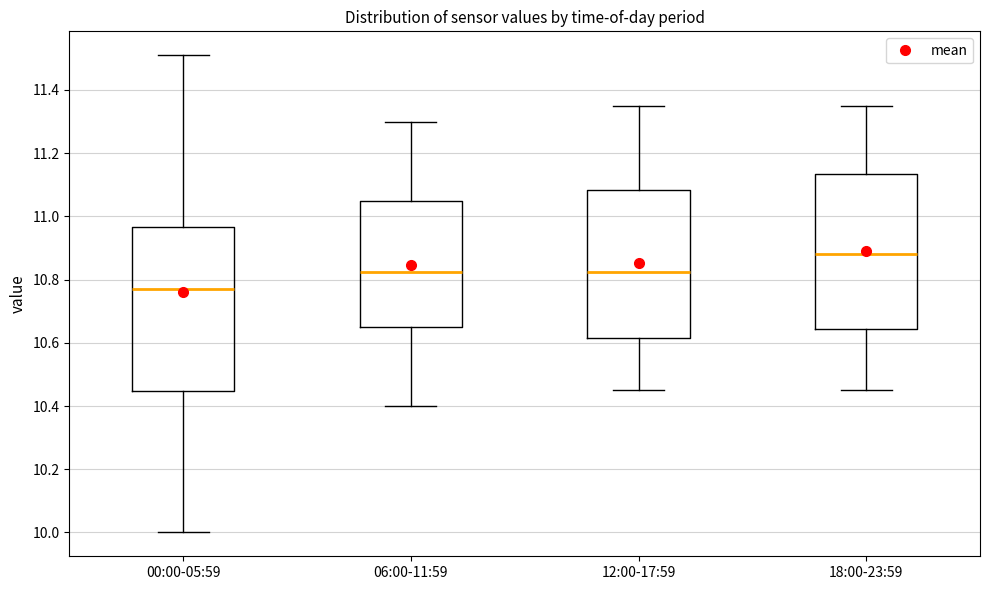

Reading left to right, transcribe this box plot: for each box, give where its median line is, the range the box spans, and where its two whiskers end, as read against the y-axis. The values are not printed on the chart, so give them approximately, as read against the axis.

00:00-05:59: median 10.78, box 10.44 to 10.96, whiskers 10.00 to 11.52
06:00-11:59: median 10.82, box 10.66 to 11.06, whiskers 10.40 to 11.30
12:00-17:59: median 10.82, box 10.62 to 11.08, whiskers 10.46 to 11.36
18:00-23:59: median 10.88, box 10.64 to 11.14, whiskers 10.46 to 11.36